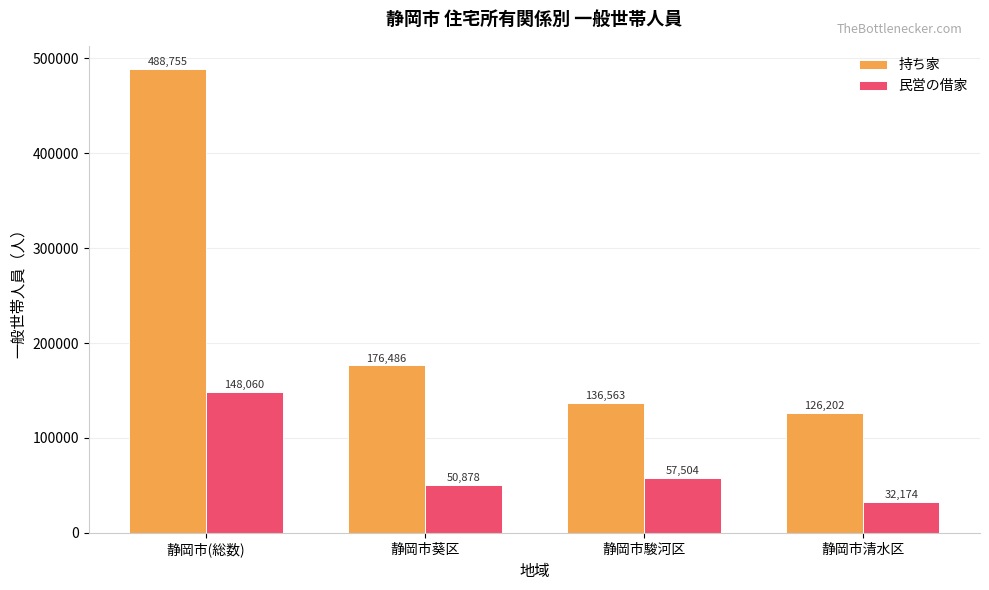

The value of 民営の借家 at 静岡市清水区 is 32174. True or false?

True